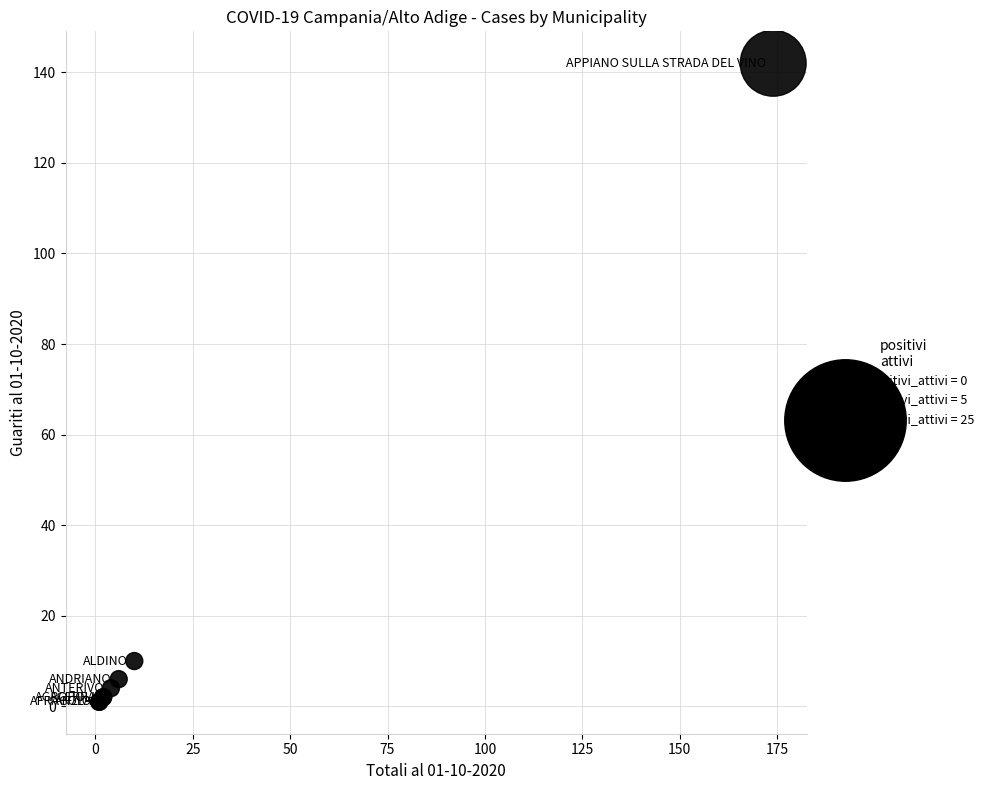

What Y value in the scatter plot is closest to 71?

10